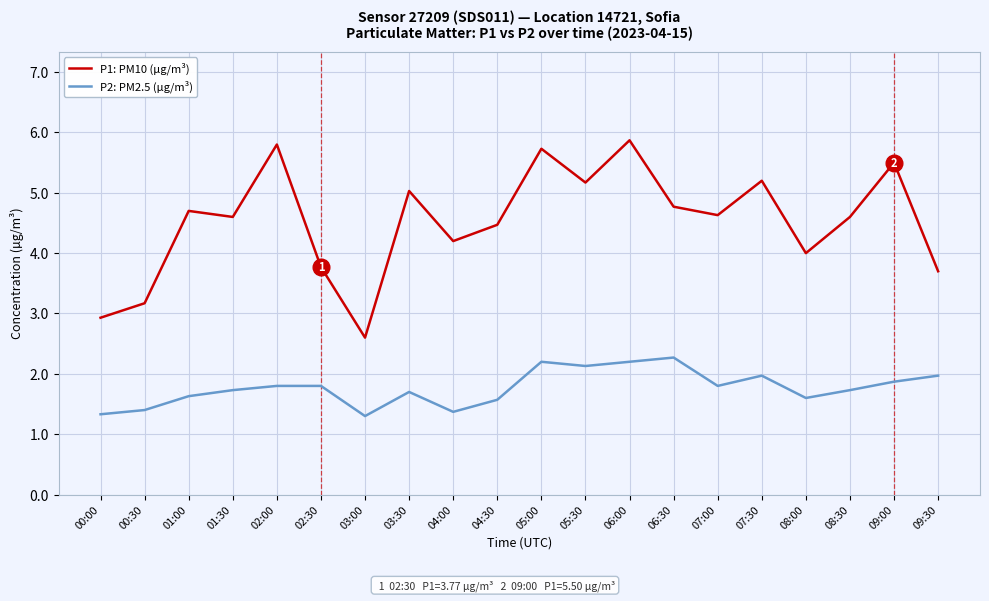

At which category is the sum across all series the highest?

06:00